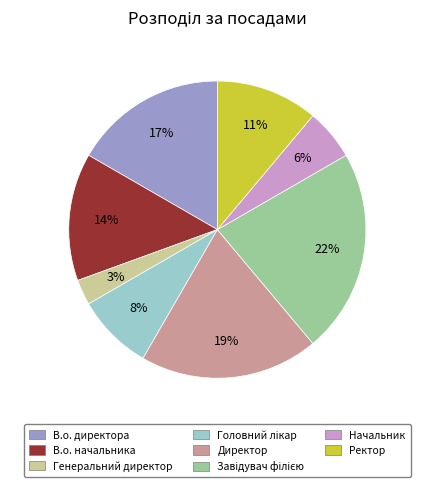

To the nearest percent, what percentage of the pie is Начальник?

6%